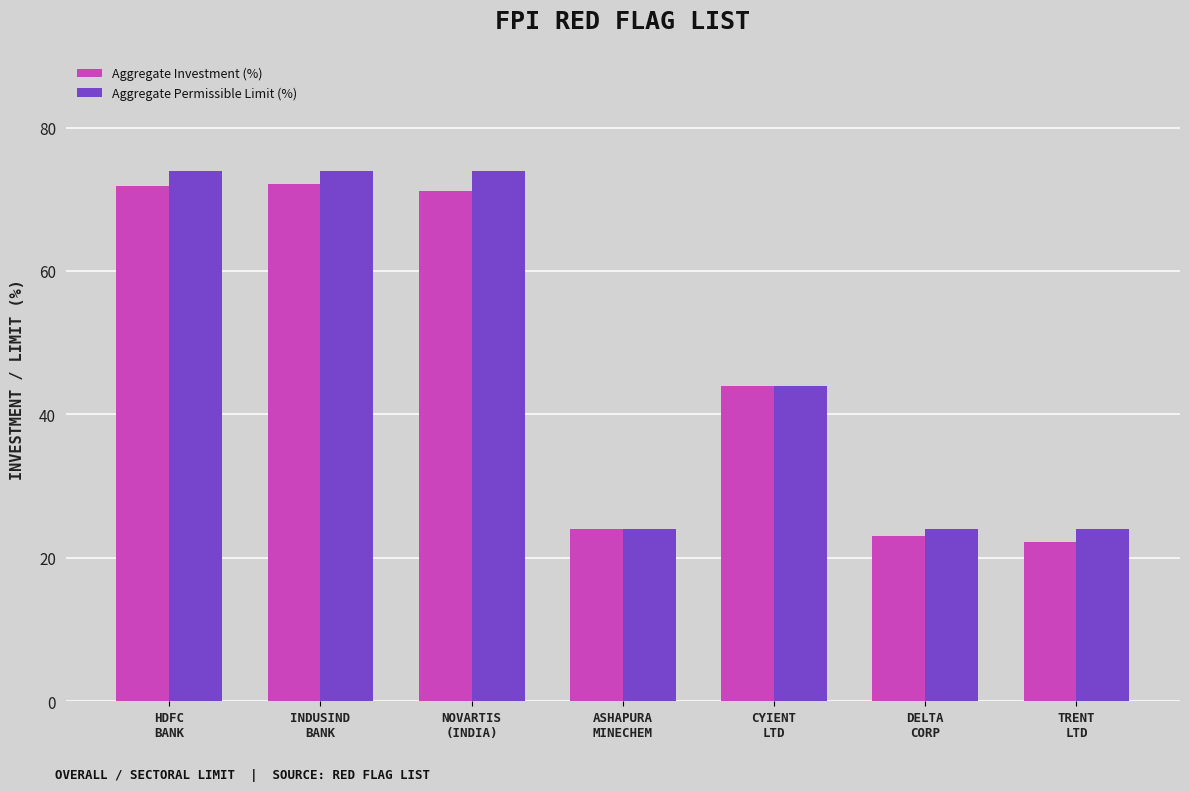

Count the number of categories in the chart.

7